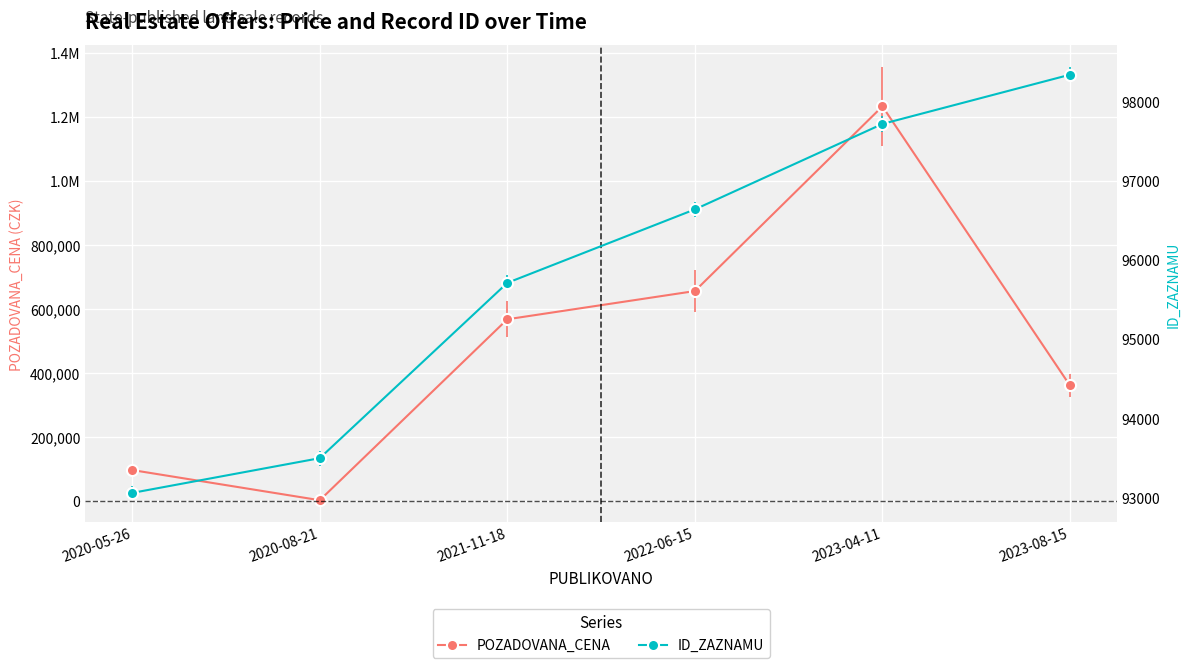

What is the sum of all POZADOVANA_CENA values?

2911060